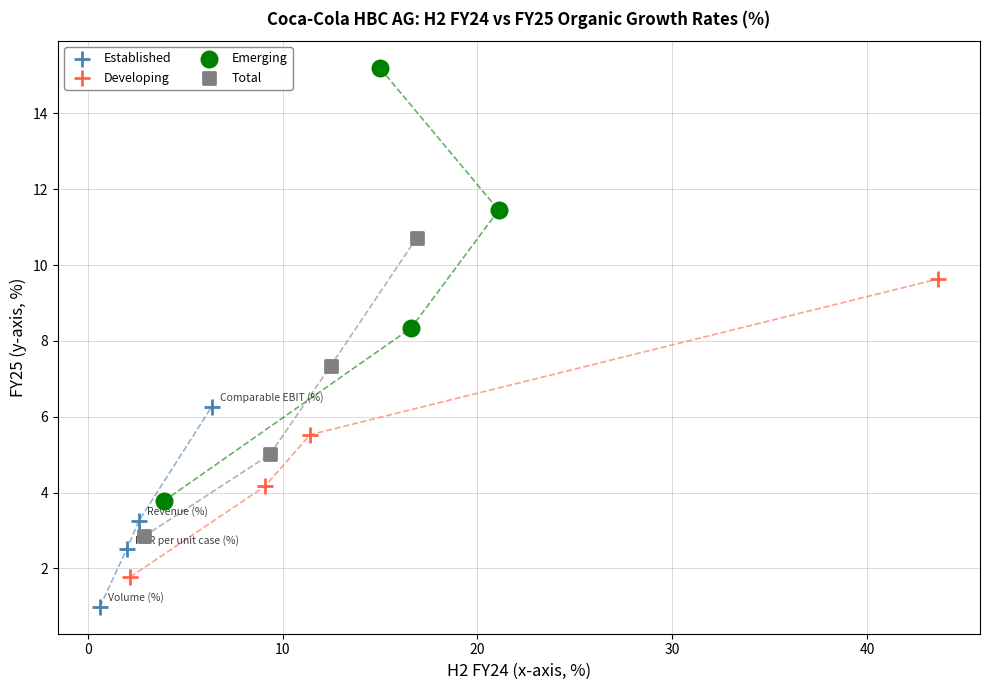

Which series contains the highest Y value?

Emerging